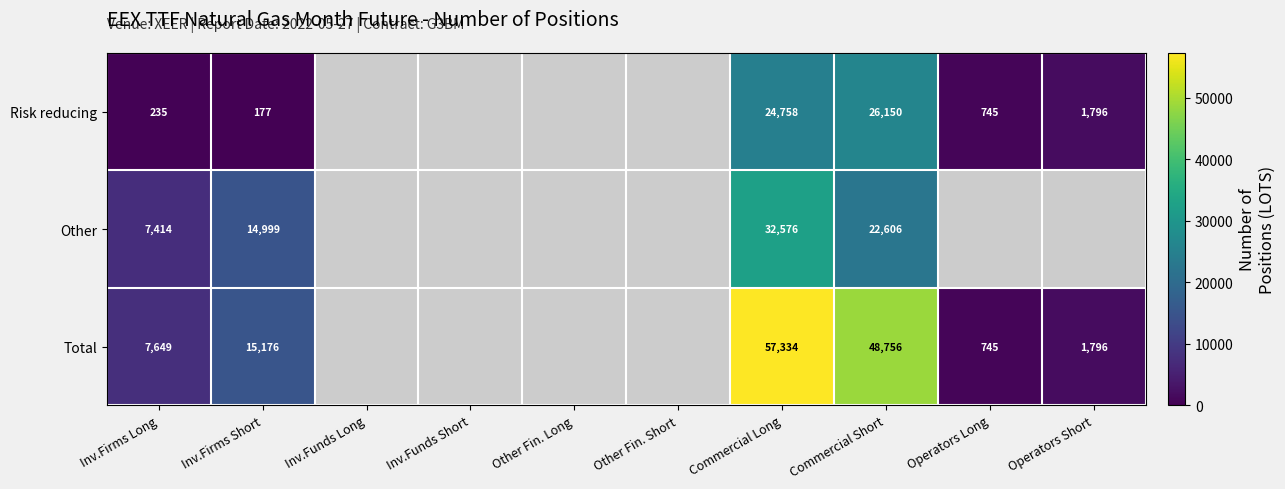

Count the number of data series in this chart.

3